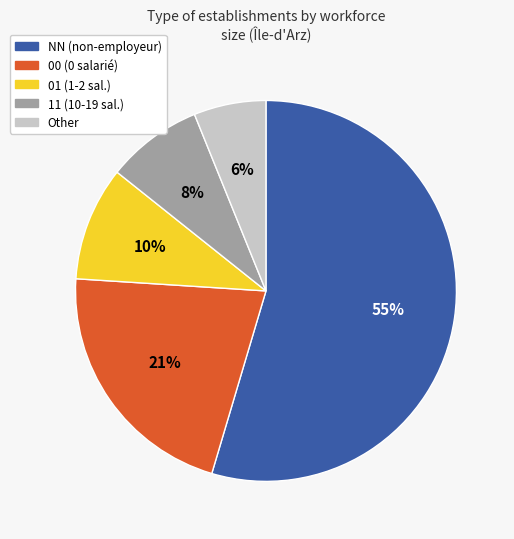

To the nearest percent, what is the difference between the Other and 01 slice percentages?

4%